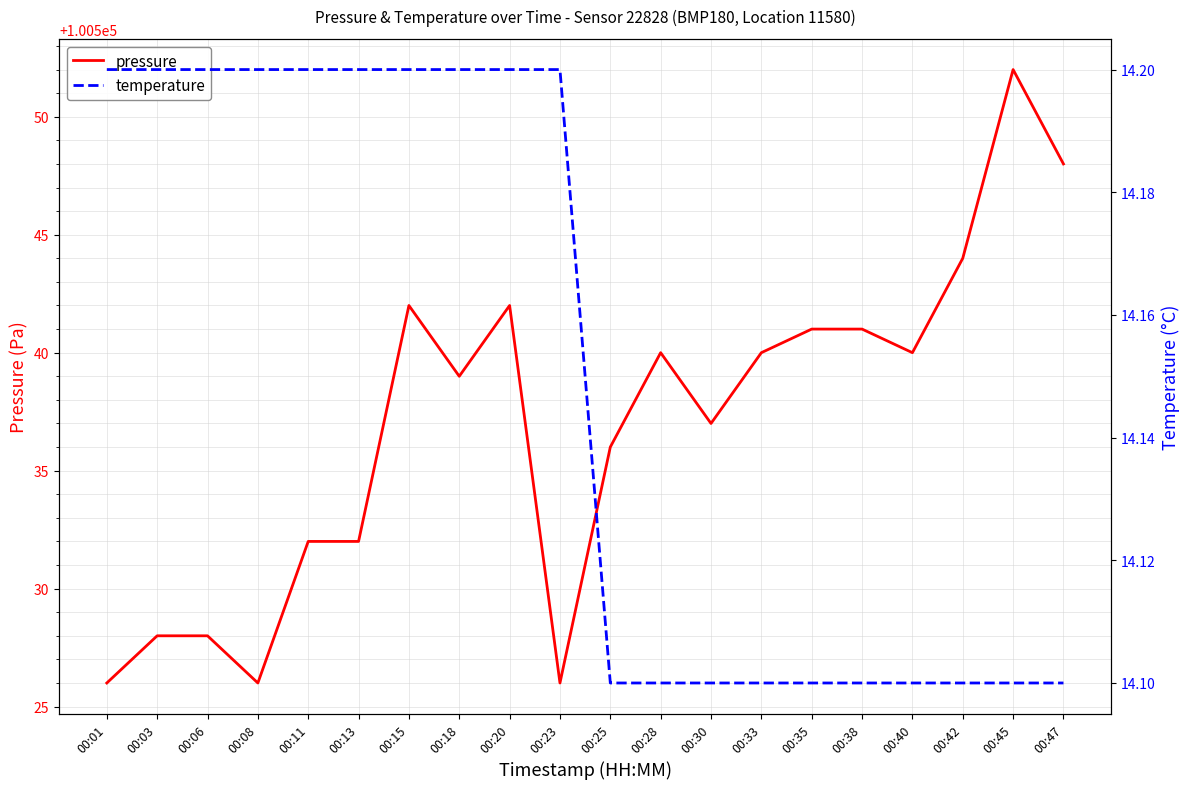

What is the difference between the highest and lowest values at 00:03?

100513.8